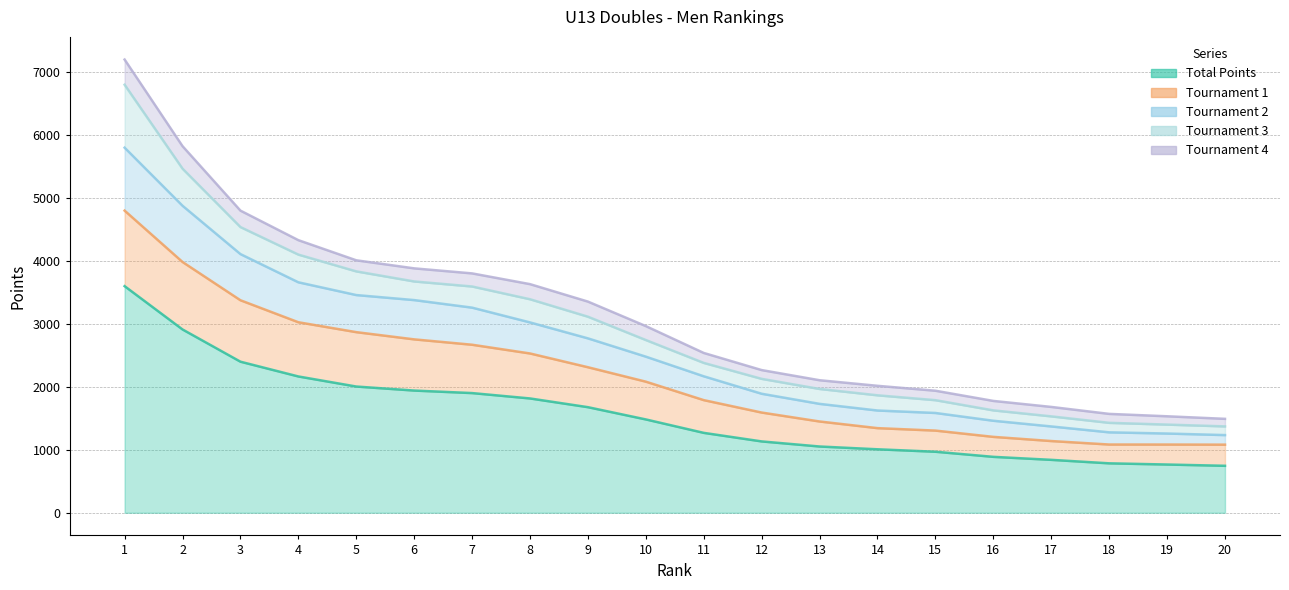

How many lines are shown in the chart?

5